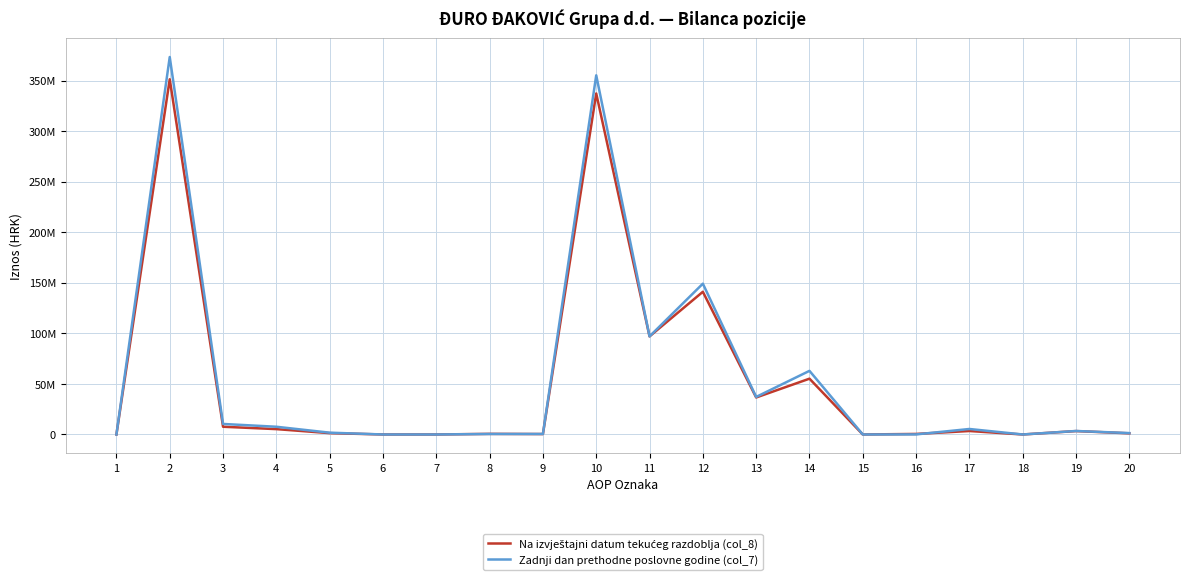

Is this an area chart (filled region under the line)?

No